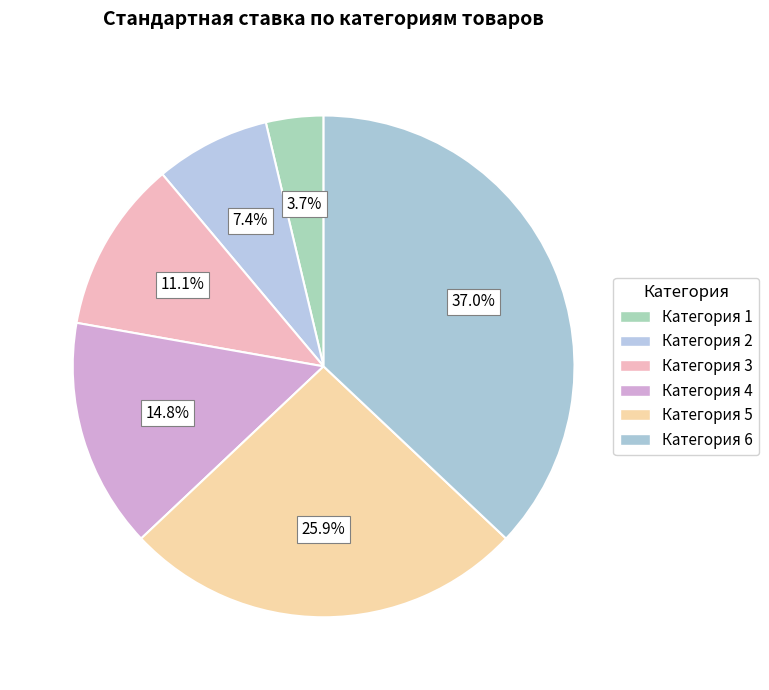

Which slice is the largest?

Категория 6